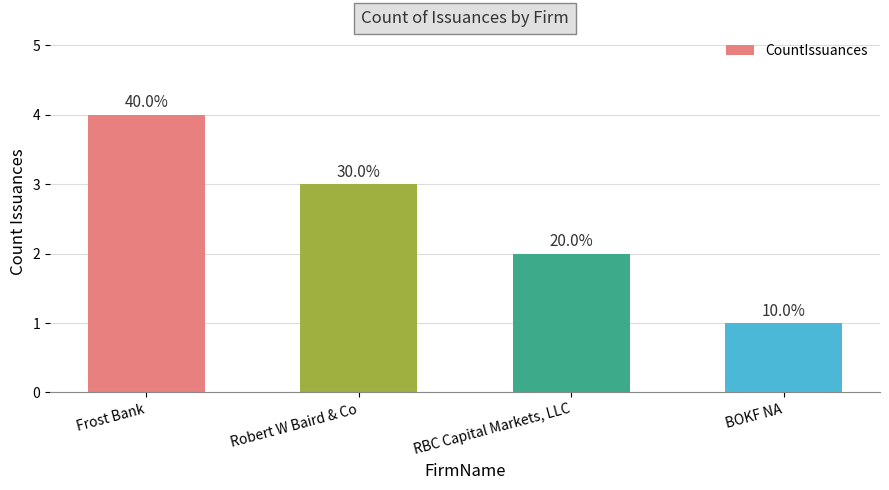

How many bars are there in total?

4